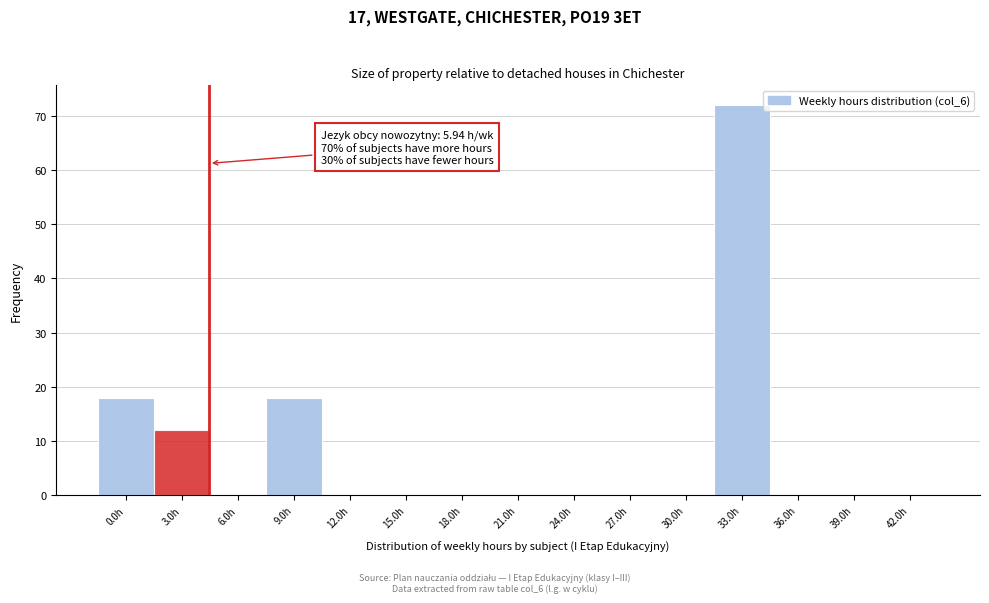

Reading left to right, what are all the values shown in this chart?

0.0h=18	3.0h=12	6.0h=0	9.0h=18	12.0h=0	15.0h=0	18.0h=0	21.0h=0	24.0h=0	27.0h=0	30.0h=0	33.0h=72	36.0h=0	39.0h=0	42.0h=0